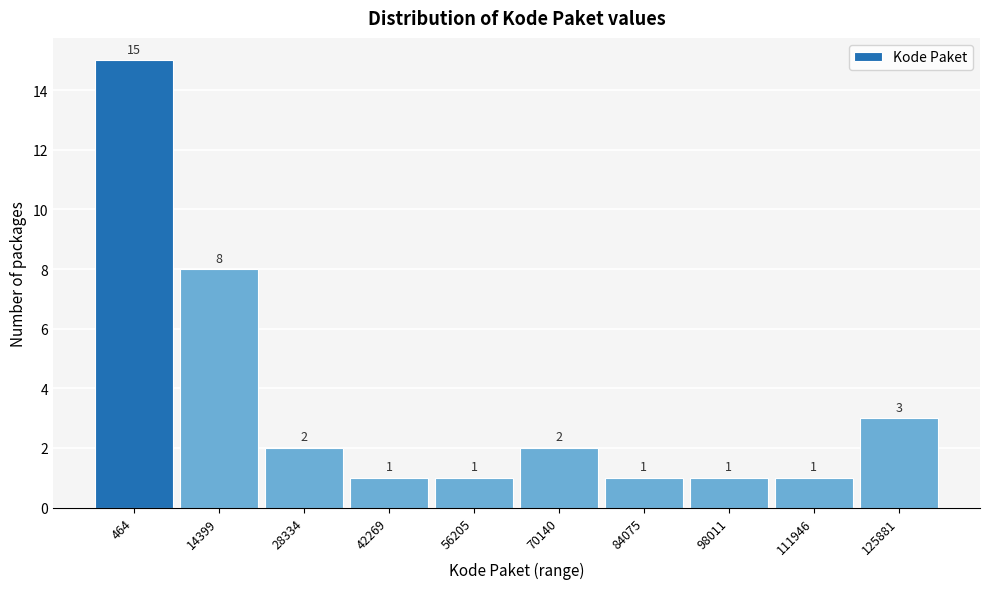

Reading left to right, extract all data points from this chart.

464=15	14399=8	28334=2	42269=1	56205=1	70140=2	84075=1	98011=1	111946=1	125881=3